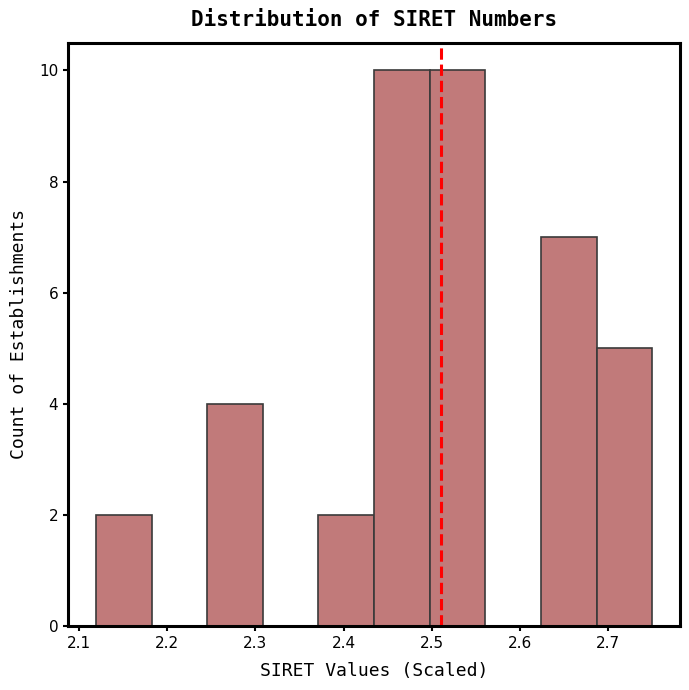

Reading left to right, list every bar in this chart as the range it spans on the x-axis followed by its height. Neither the bar edges nor the heights are printed on the chart, so give them approximately, as read against the axes.

2.12 to 2.18: 2
2.18 to 2.25: 0
2.25 to 2.31: 4
2.31 to 2.37: 0
2.37 to 2.43: 2
2.43 to 2.50: 10
2.50 to 2.56: 10
2.56 to 2.62: 0
2.62 to 2.69: 7
2.69 to 2.75: 5